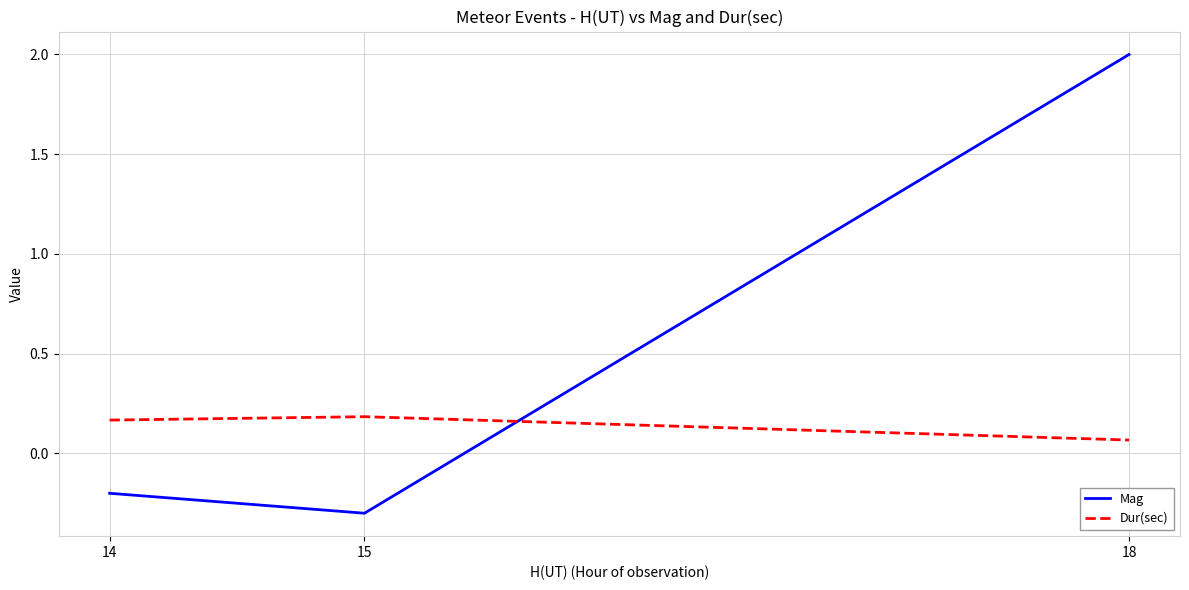

What are all the series names shown in the legend?

Mag, Dur(sec)